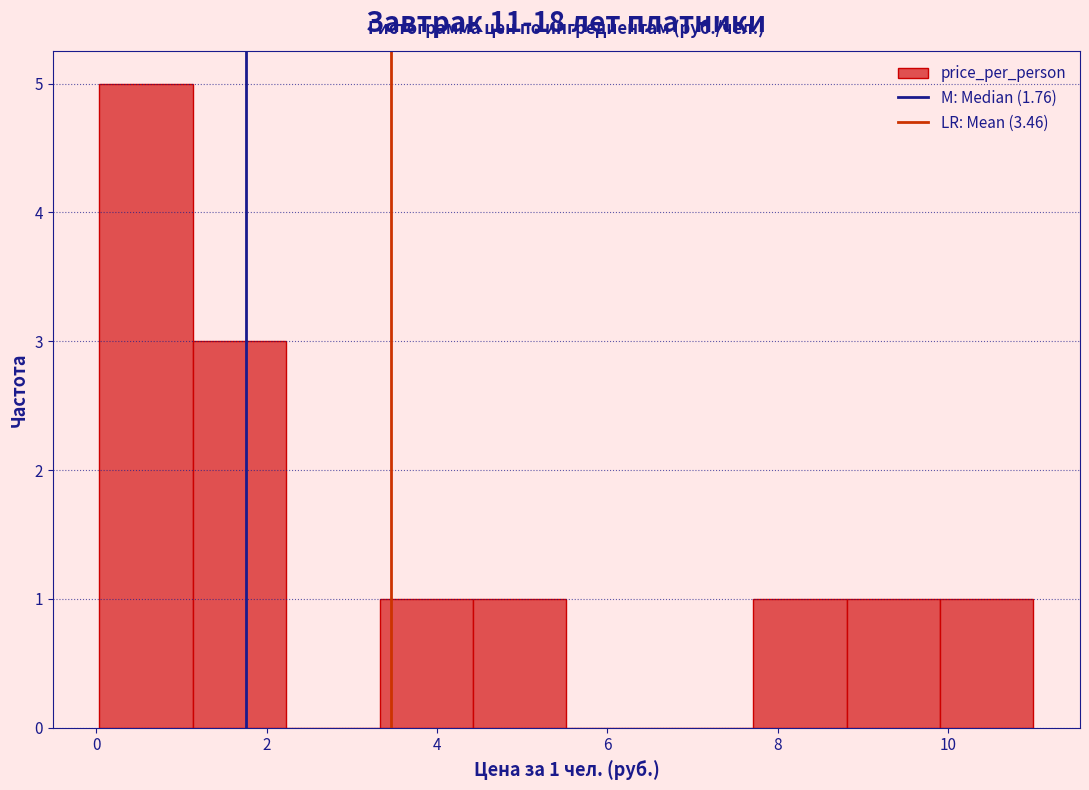

Which range on the x-axis has the tallest bar?

0.0 to 1.2